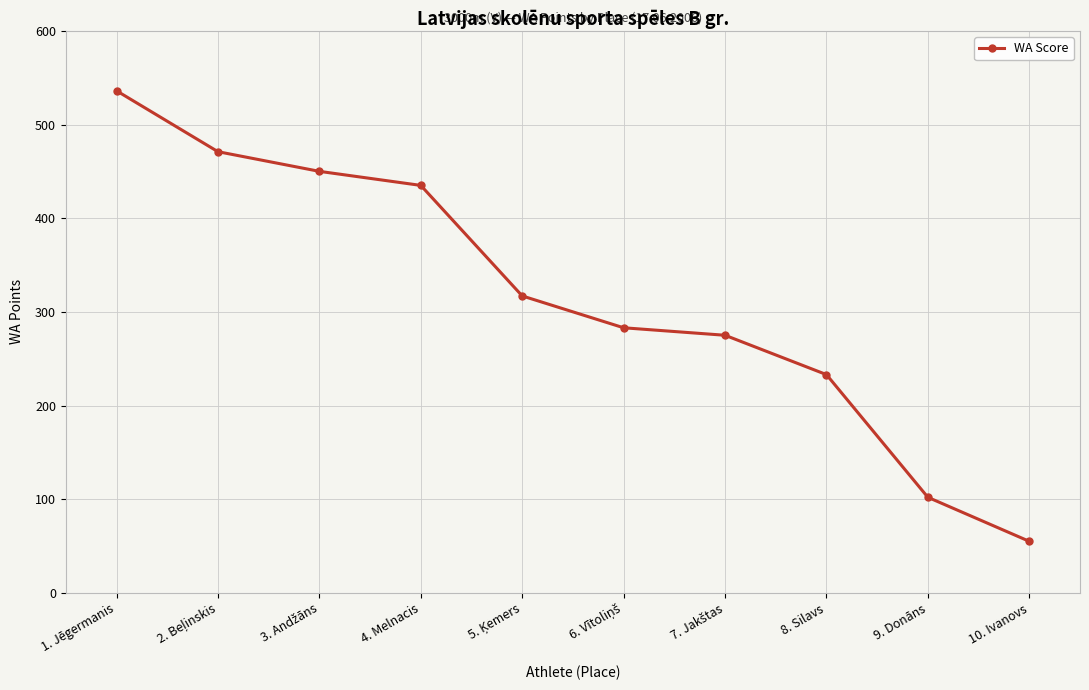

Which has a higher value, 4. Melnacis or 10. Ivanovs?

4. Melnacis